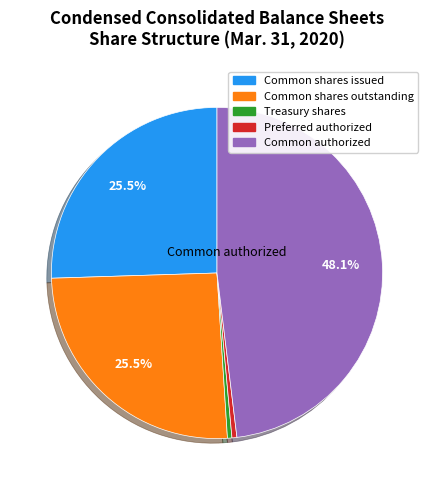

Is there a majority slice in this chart?

No